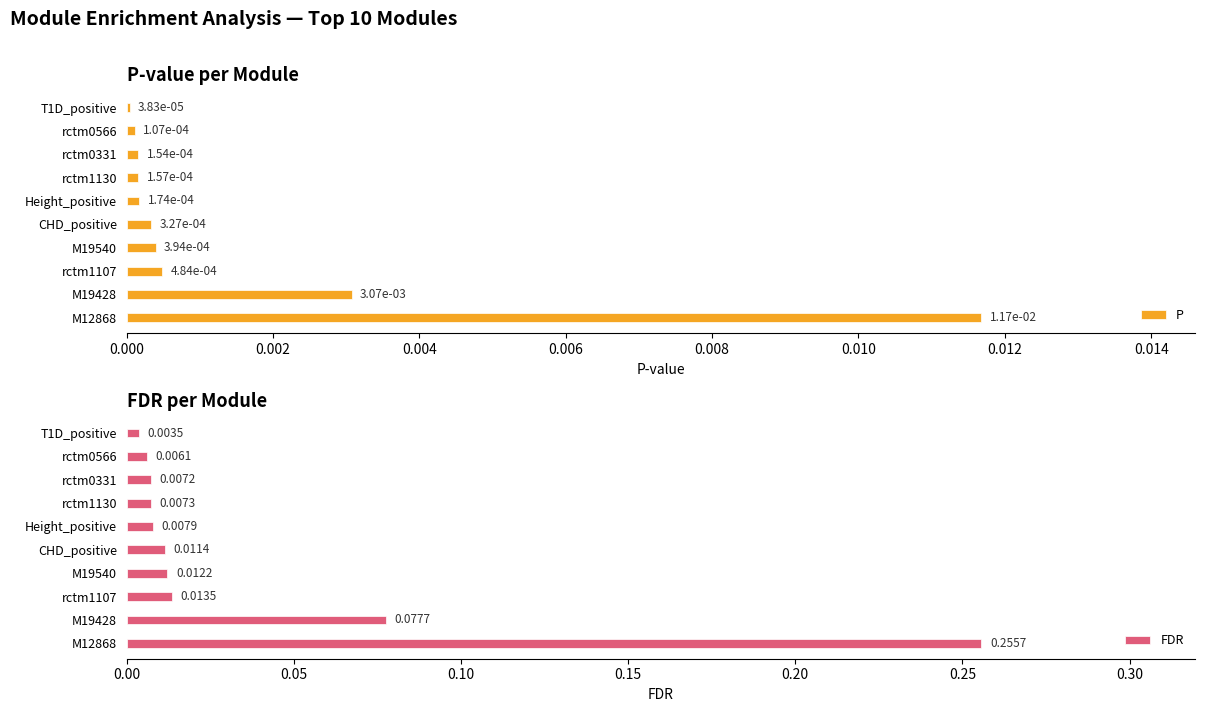

Does the chart contain stacked bars?

No